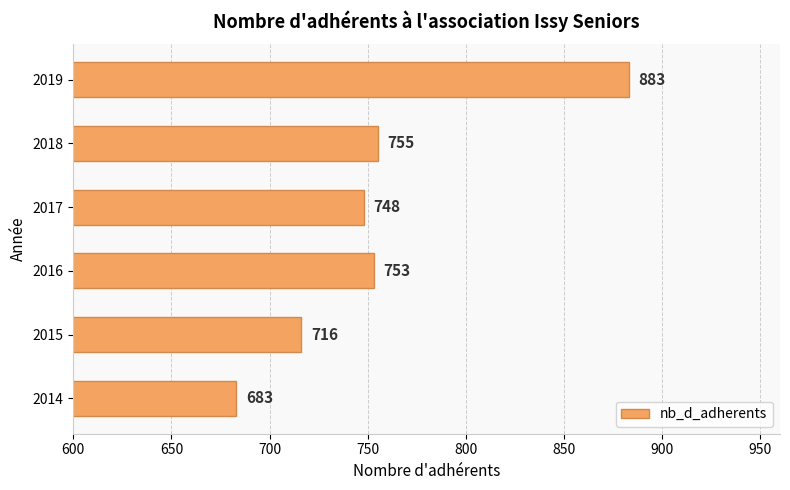

Reading top to bottom, list all the values displayed in this chart.

883	755	748	753	716	683